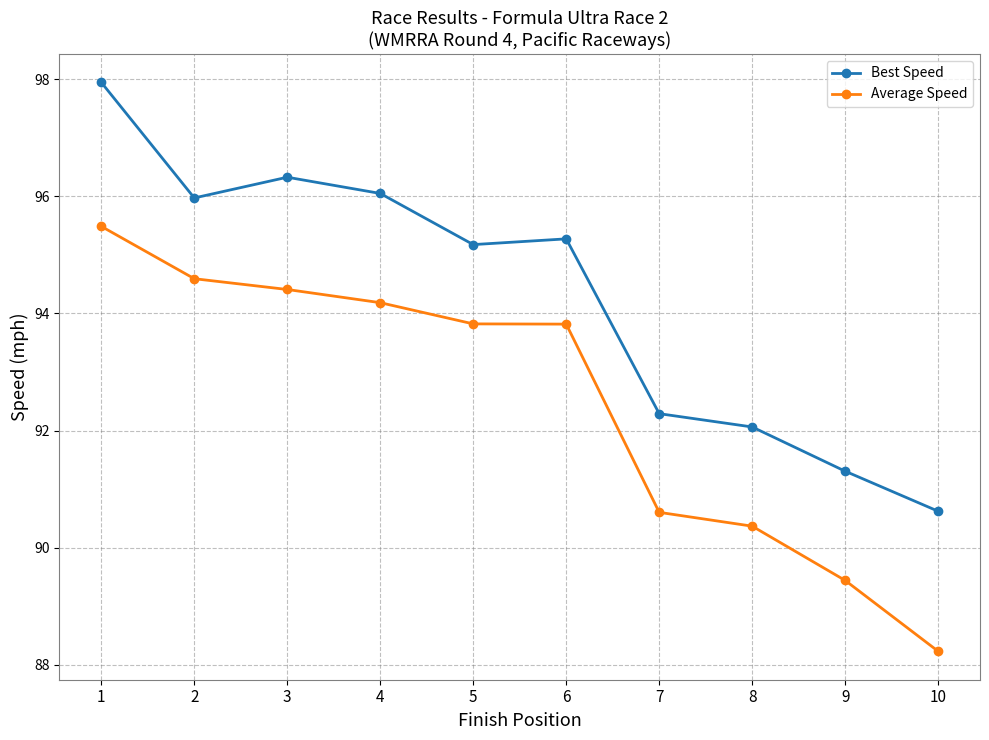

What is the difference between the Best Speed values at 9 and 5?

3.9